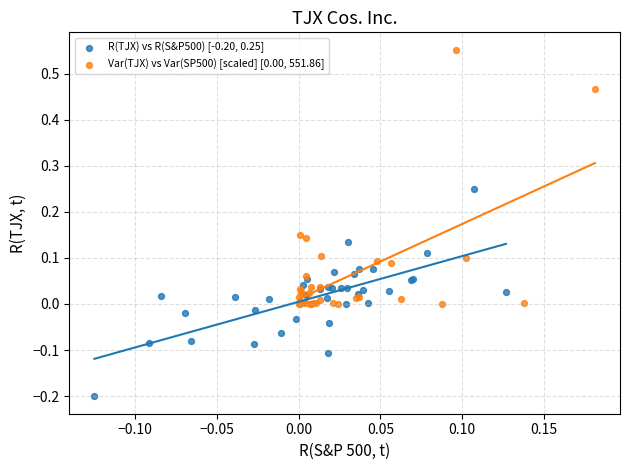

Which series reaches the maximum Y coordinate?

Var(TJX) vs Var(SP500) [scaled] [0.00, 551.86]